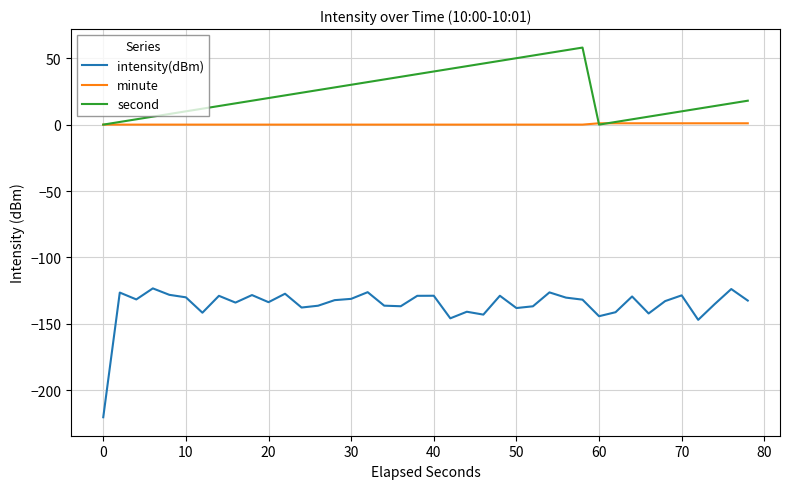

Which series has the largest total across all categories?

second